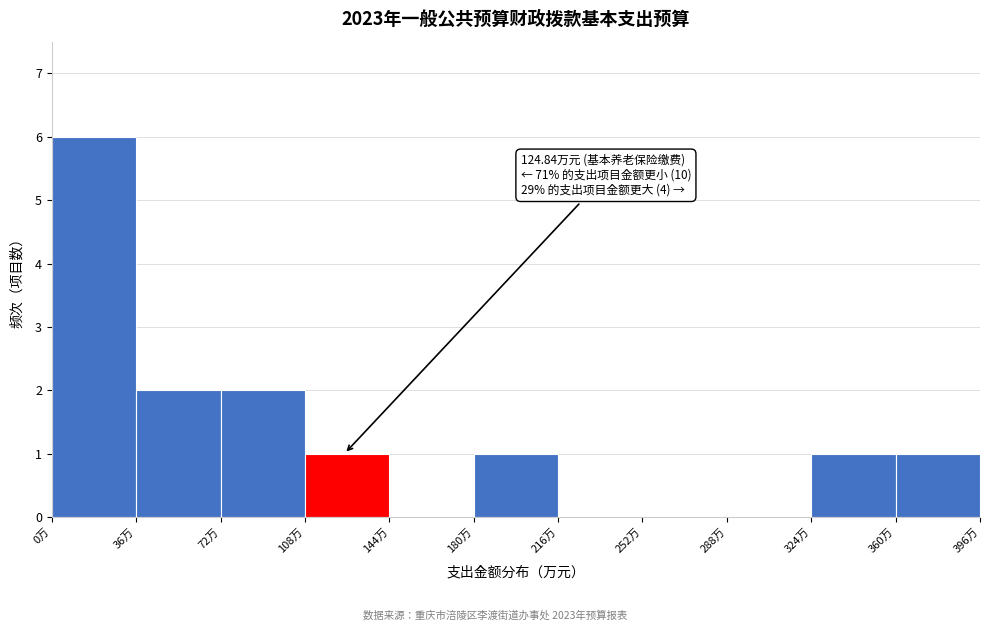

Which range on the x-axis has the tallest bar?

0 to 36